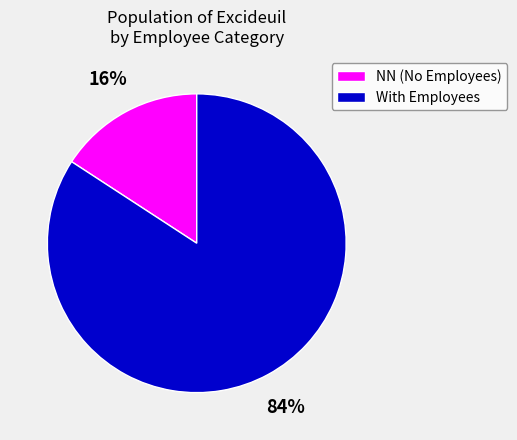

Which has a higher value, With Employees or NN (No Employees)?

With Employees